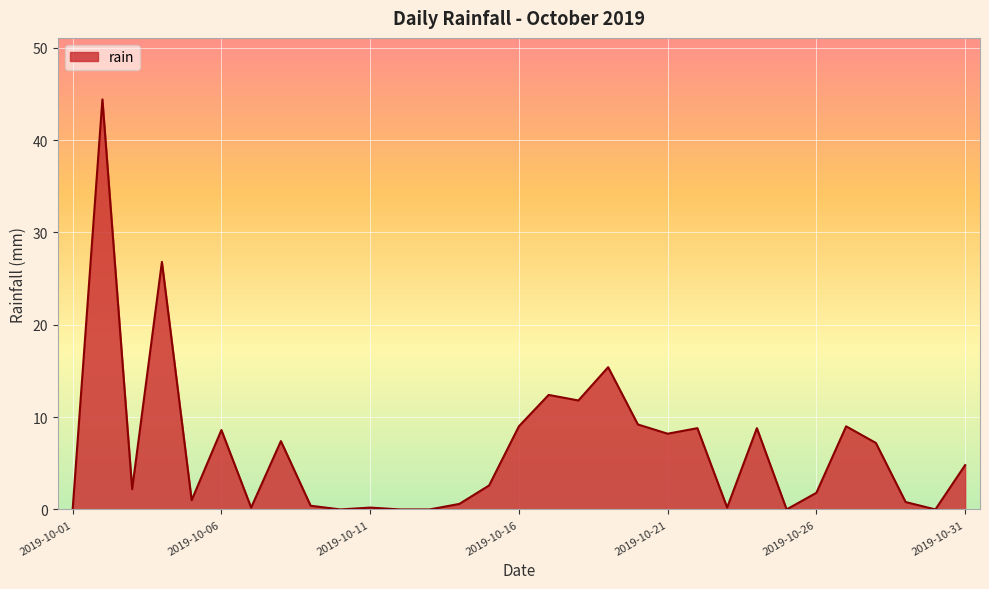

What is the maximum value shown in the chart?

44.4